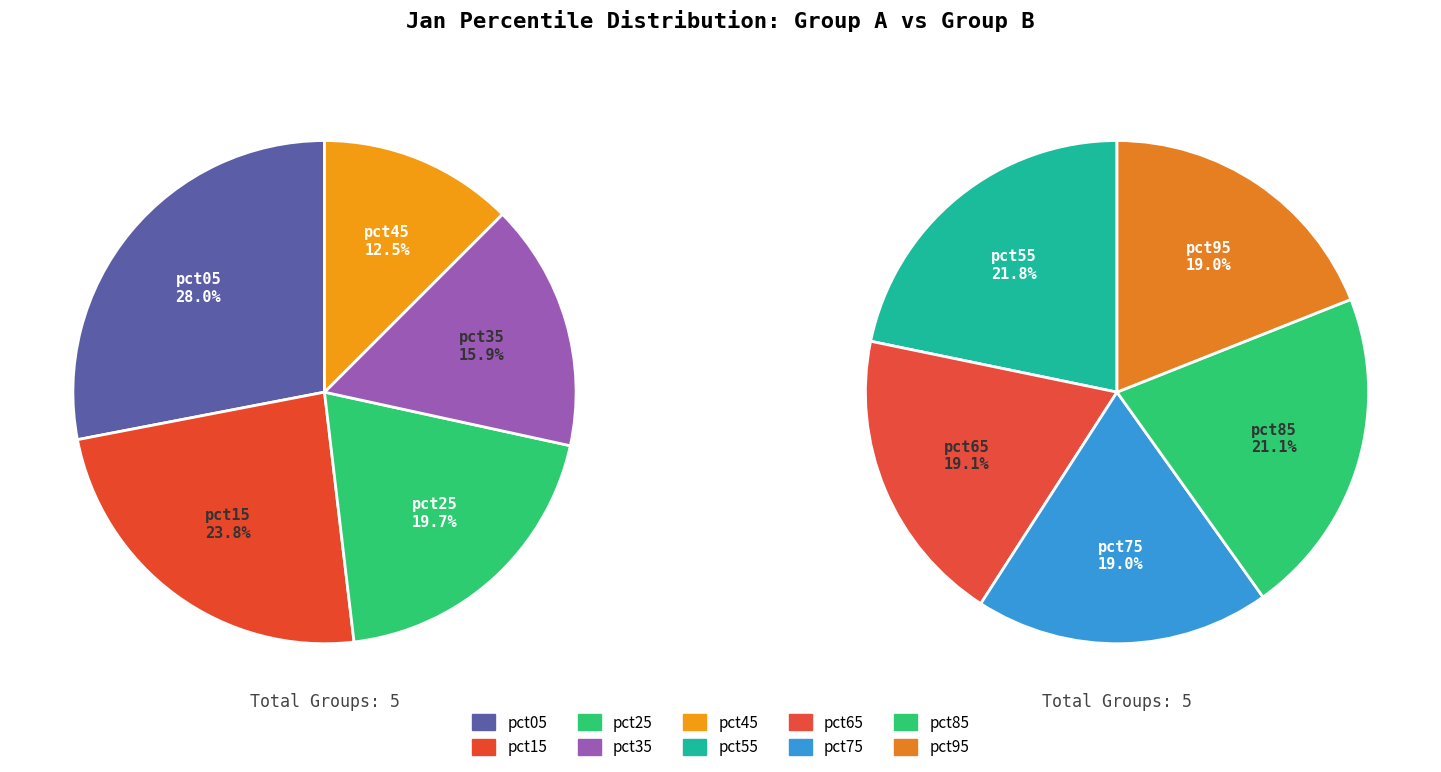

True or false: pct55 accounts for 1% of the total.

False